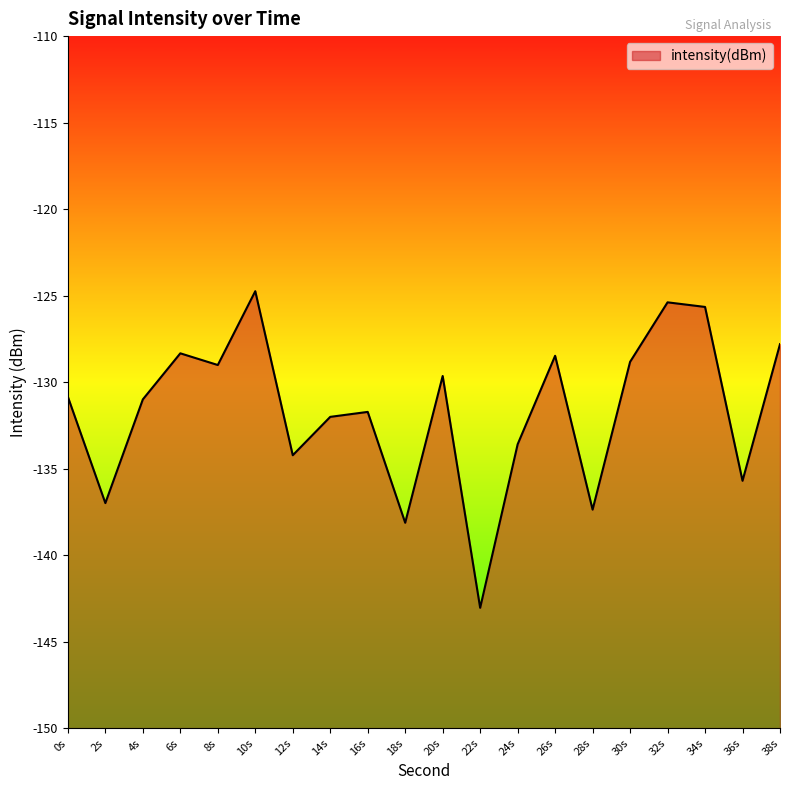

What is the sum of all values?

-2632.5